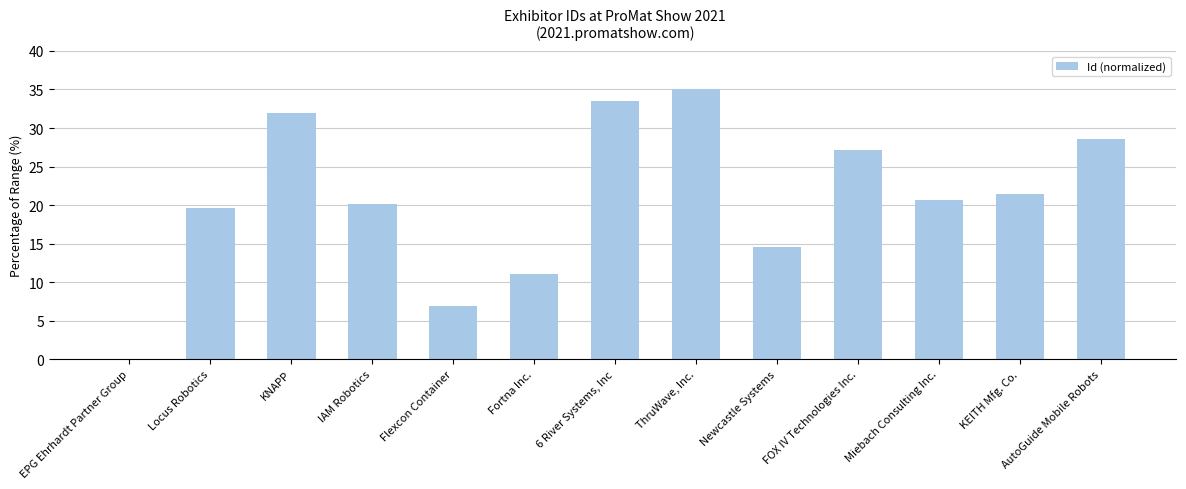

The chart shows a value of 6.9 at Flexcon Container. True or false?

True